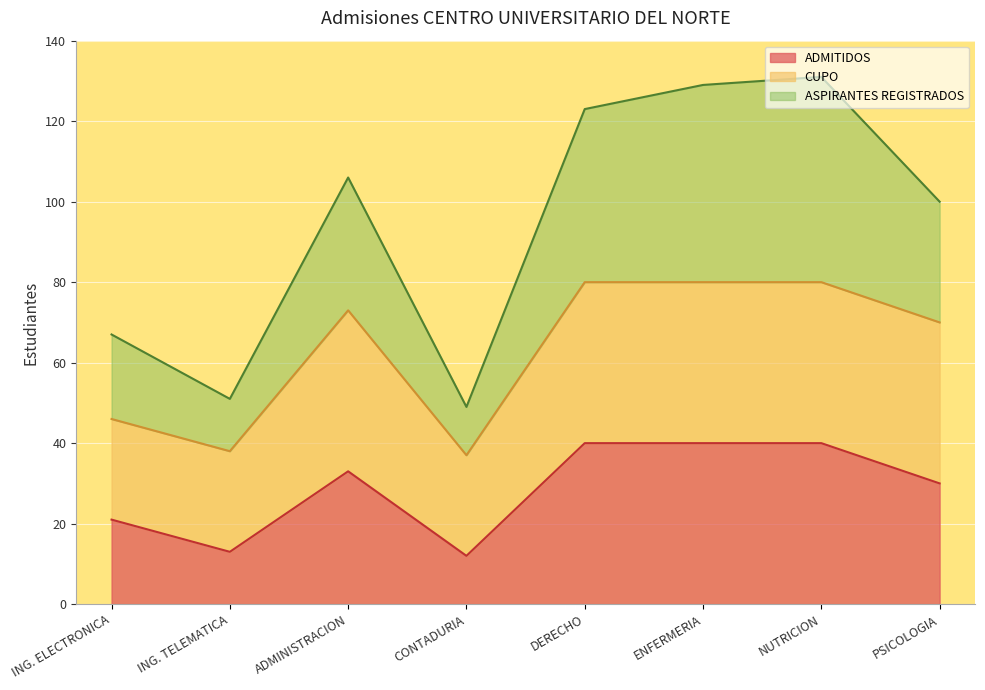

True or false: ASPIRANTES REGISTRADOS and ADMITIDOS intersect in this chart.

False